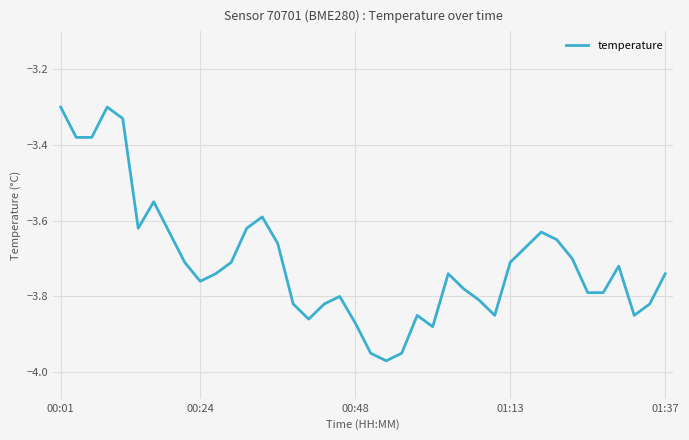

What is the difference between the maximum and minimum values?

0.7